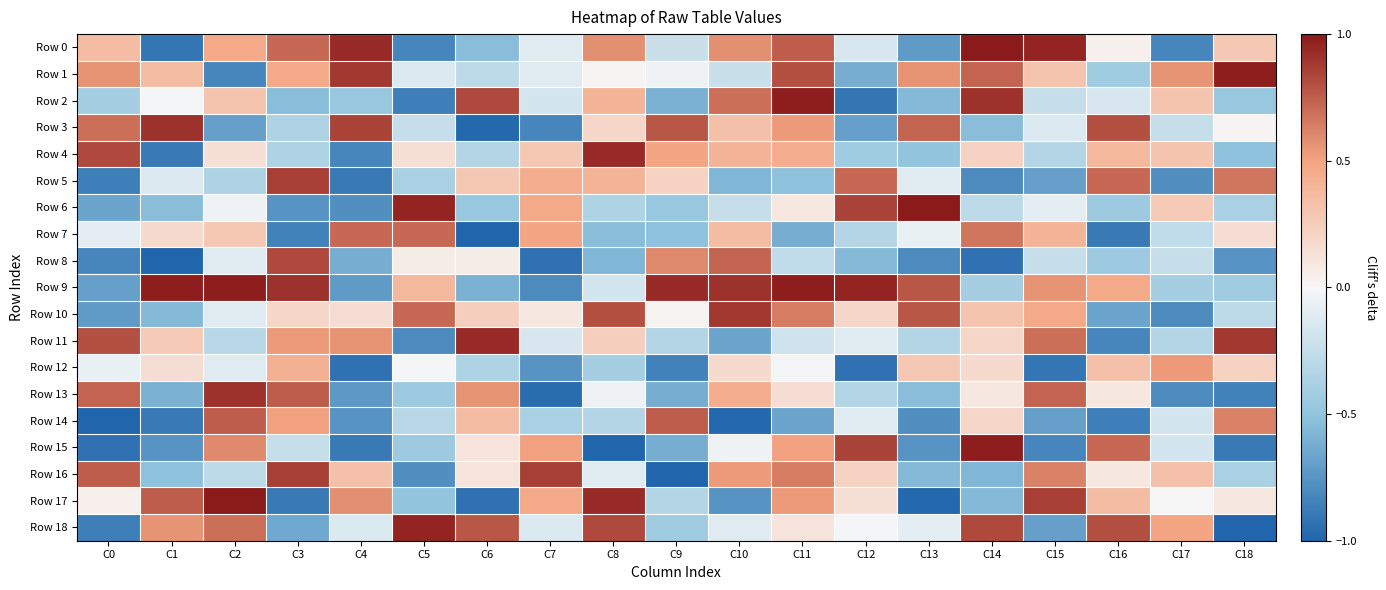

Which category has the lowest value across all series?

C6